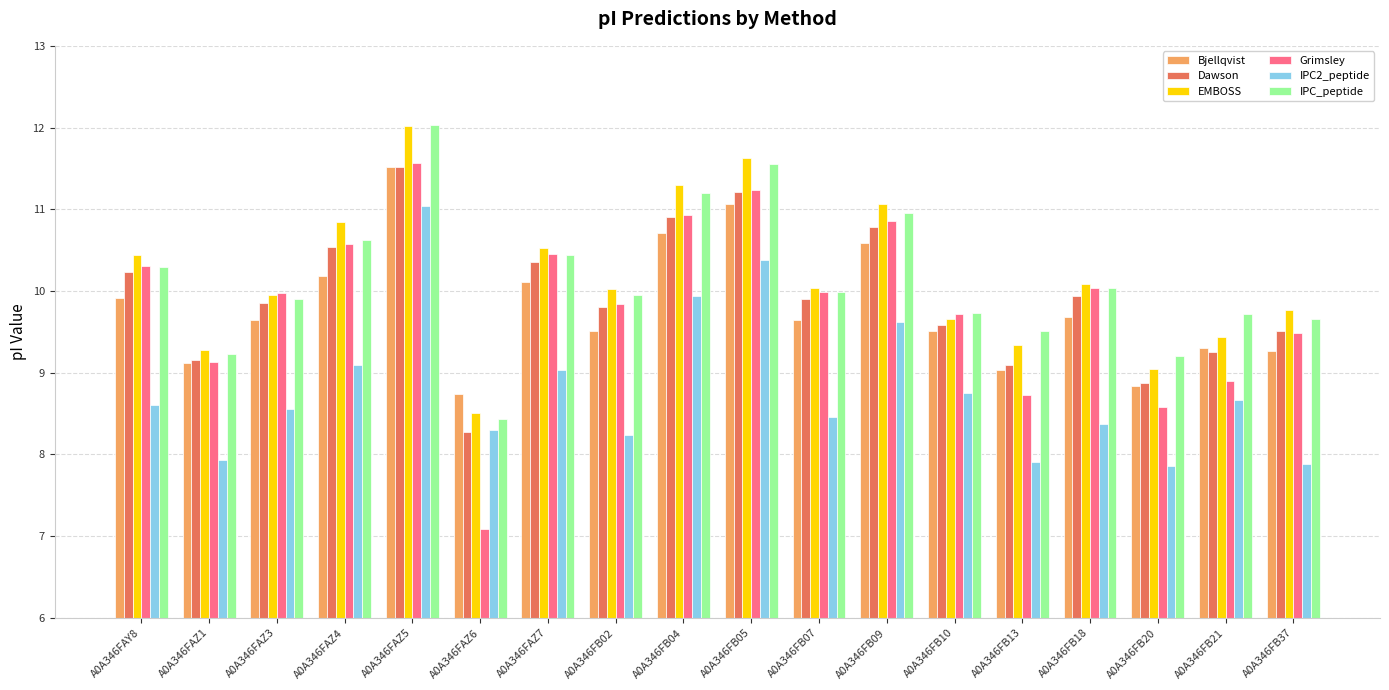

What is the smallest value displayed?

7.1